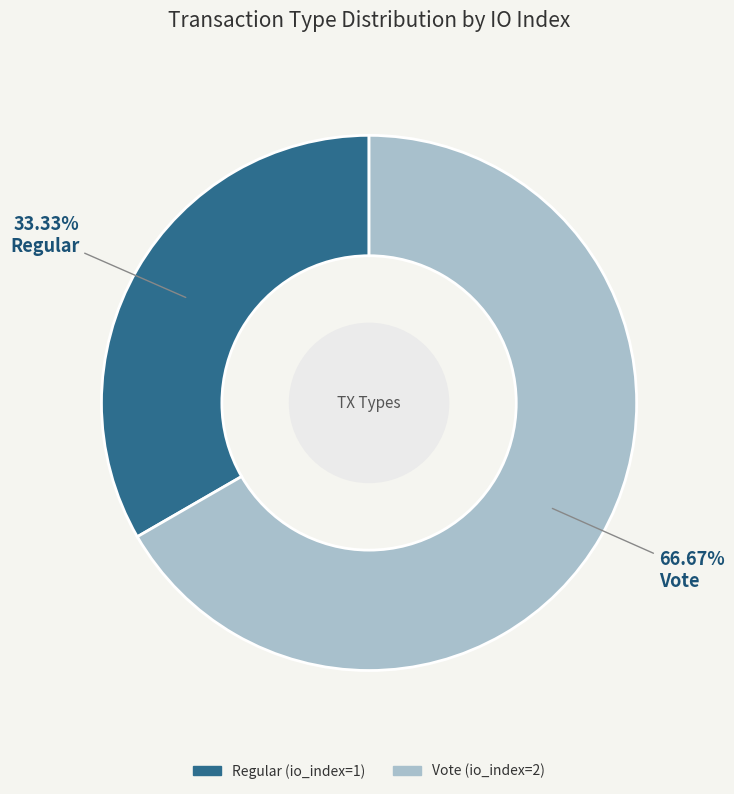

Between Vote and Regular, which is larger?

Vote